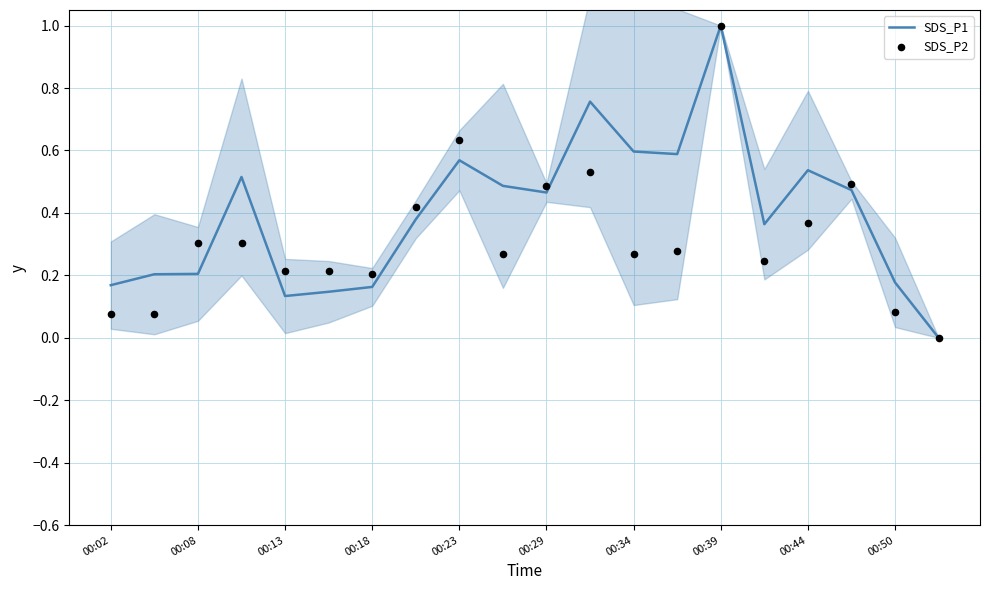

Which series reaches the maximum Y coordinate?

SDS_P1